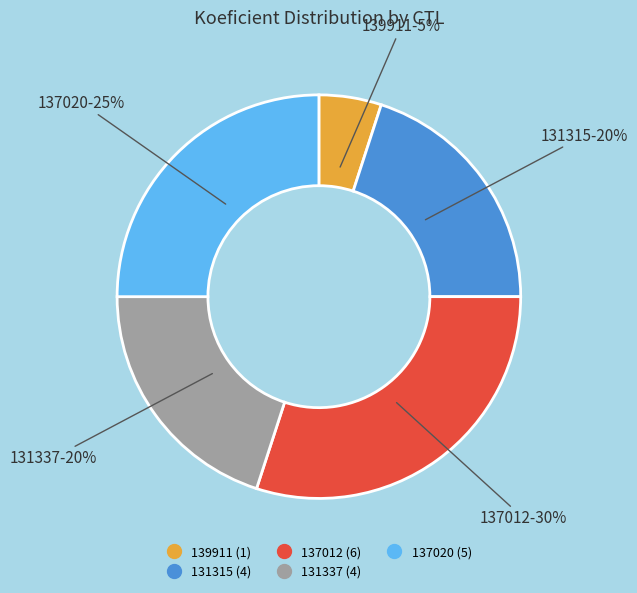

Is the sum of 131315 and 137020 greater than half?

No